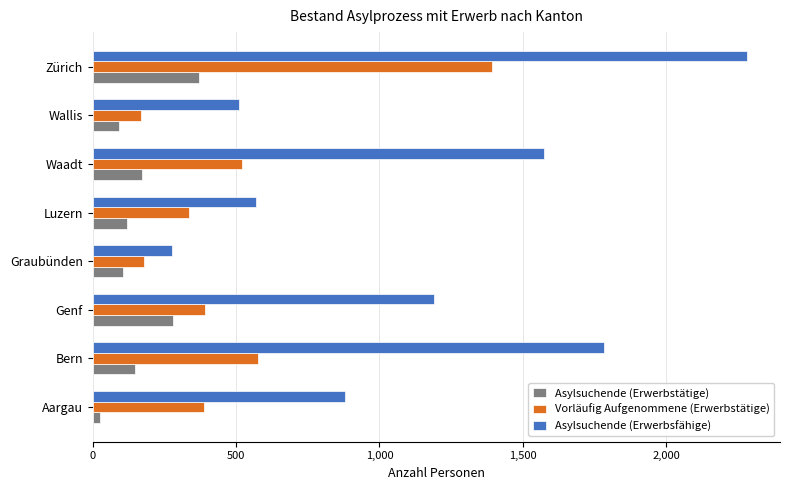

Rank the series by their average value, from highest to lowest.

Asylsuchende (Erwerbsfähige), Vorläufig Aufgenommene (Erwerbstätige), Asylsuchende (Erwerbstätige)